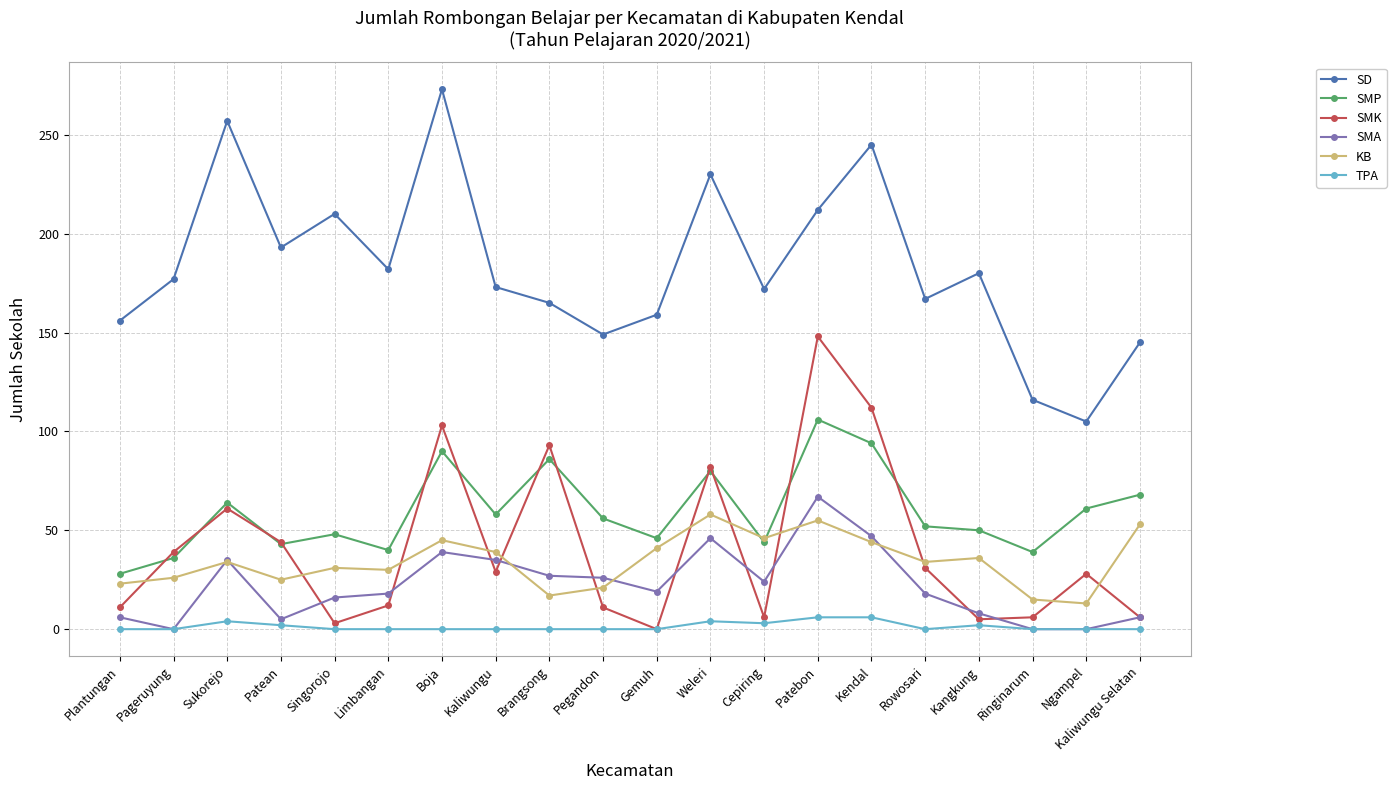

What is the sum of the SMK values at Boja and Patebon?

251